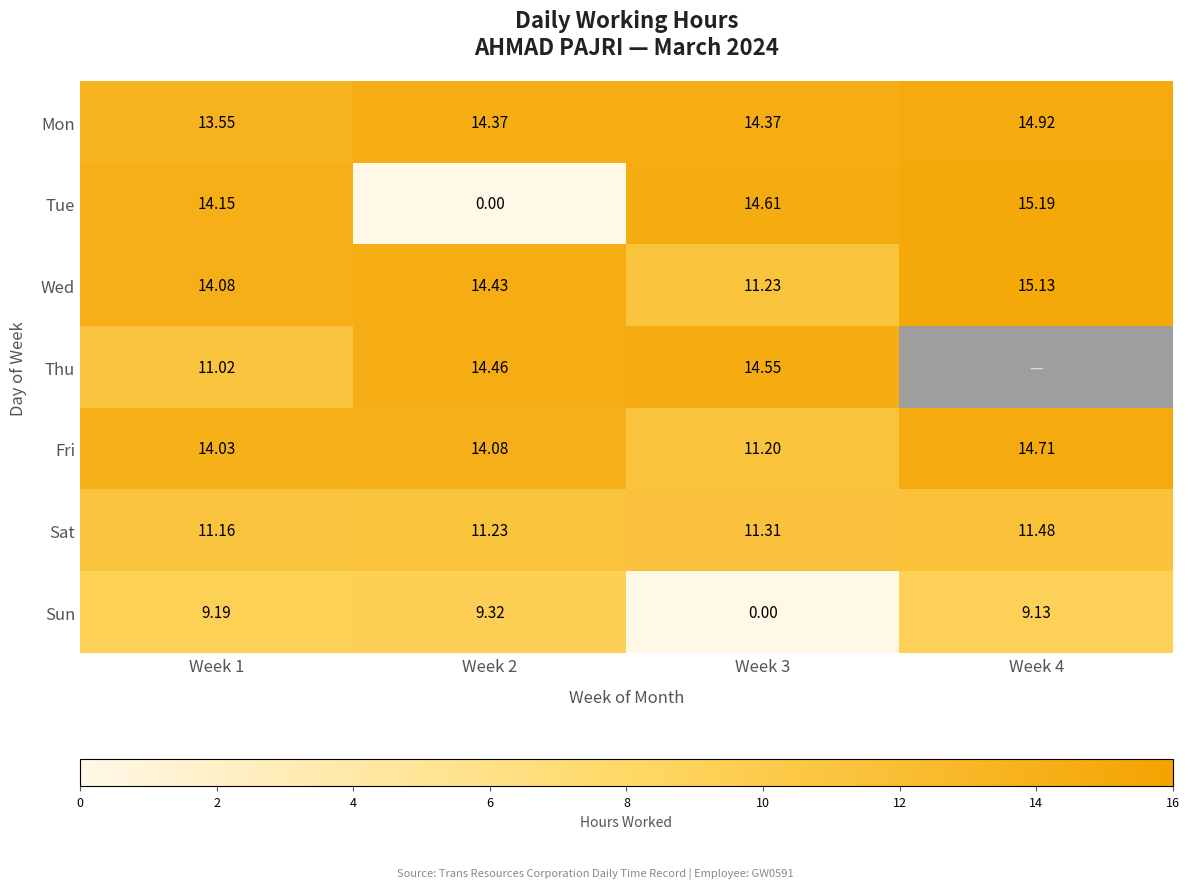

At which label does Wed reach its minimum?

Week 3